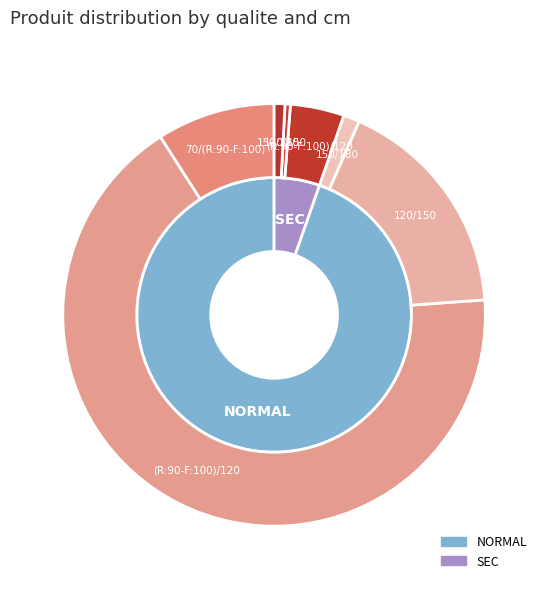

To the nearest percent, what portion does (R:90-F:100)/120 represent?

67%